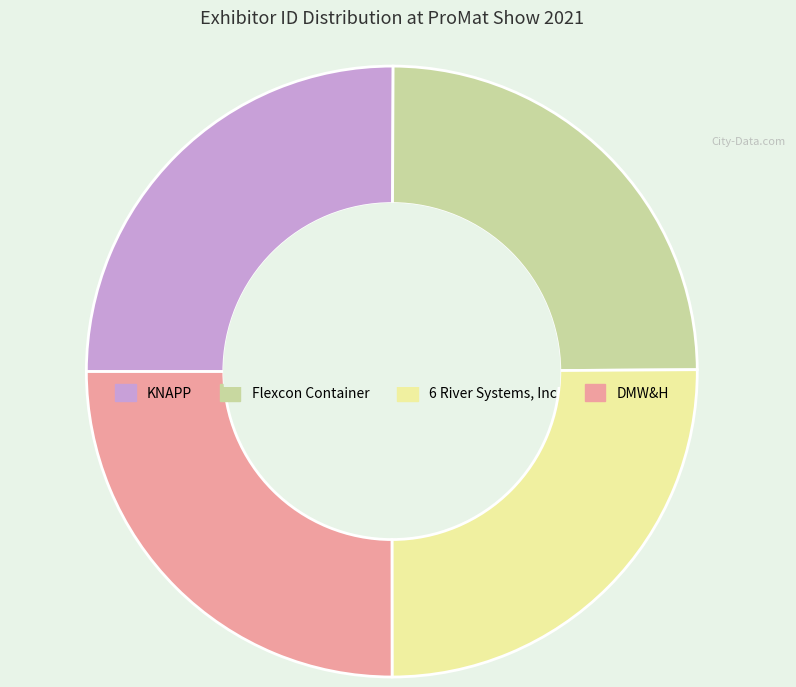

Approximately how many times larger is the value at 6 River Systems, Inc compared to Flexcon Container?

1.0